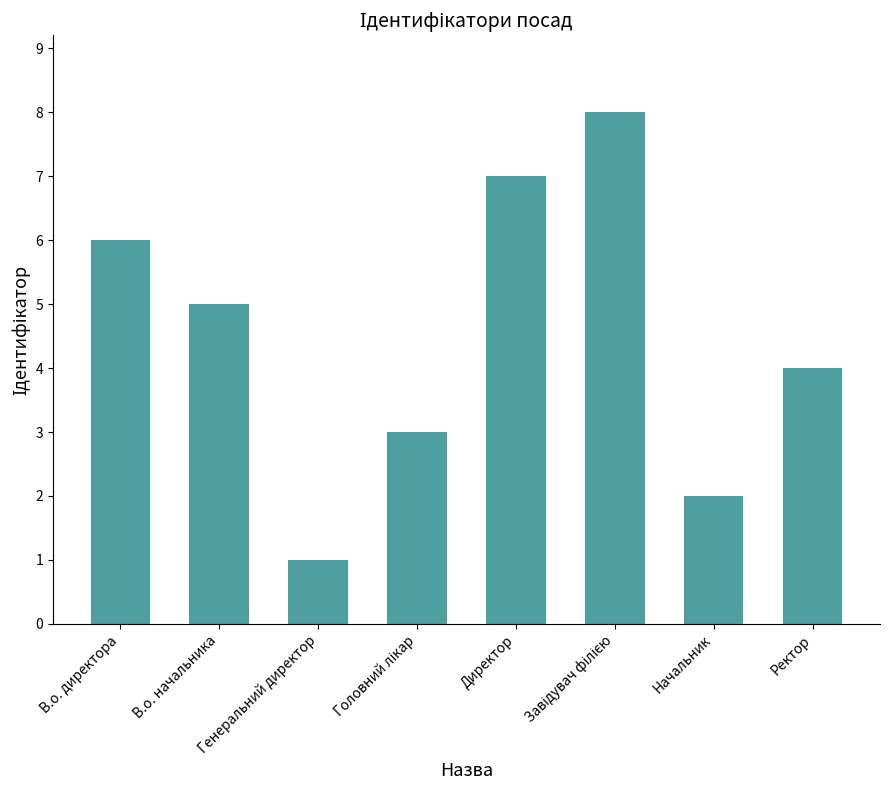

At which label is the value closest to 4?

Ректор